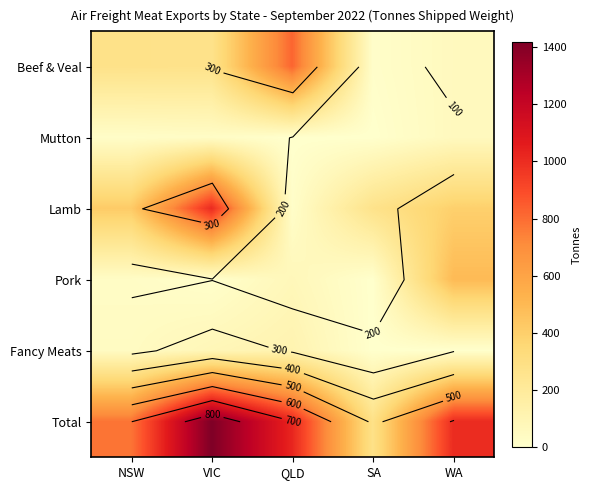

How many data points does each series have?

5